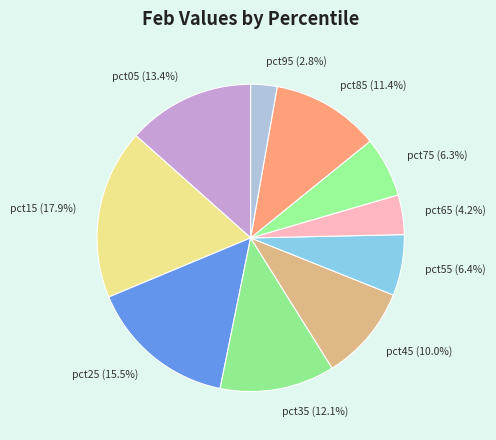

Do pct75 and pct05 together represent more than half of the pie?

No